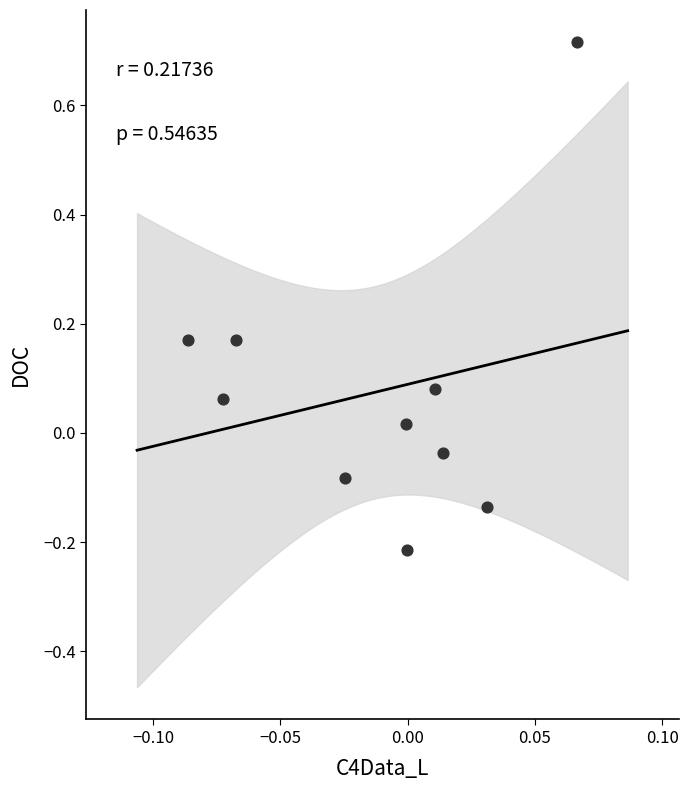

What is the range of Y values (max minus min)?

0.9